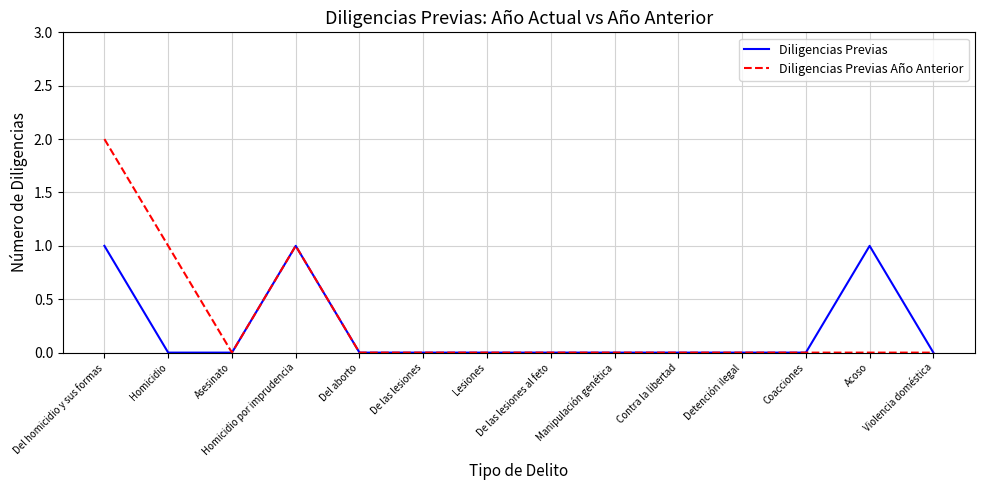

At which category is the sum across all series the highest?

Del homicidio y sus formas